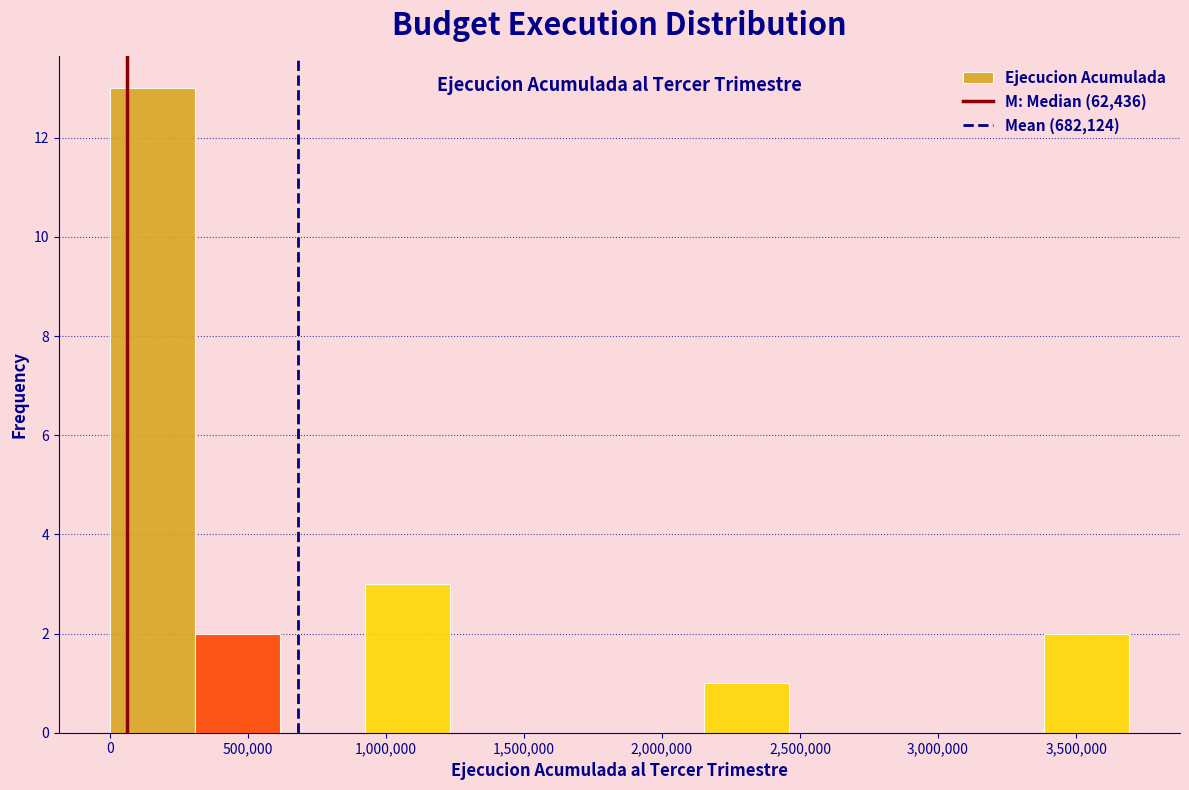

Reading left to right, transcribe this chart: for each bar, give the range it covers on the x-axis and its height. Neither the bar edges nor the heights are printed on the chart, so give them approximately, as read against the axes.

0 to 300000: 13
300000 to 600000: 2
600000 to 900000: 0
900000 to 1250000: 3
1250000 to 1550000: 0
1550000 to 1850000: 0
1850000 to 2150000: 0
2150000 to 2450000: 1
2450000 to 2750000: 0
2750000 to 3100000: 0
3100000 to 3400000: 0
3400000 to 3700000: 2